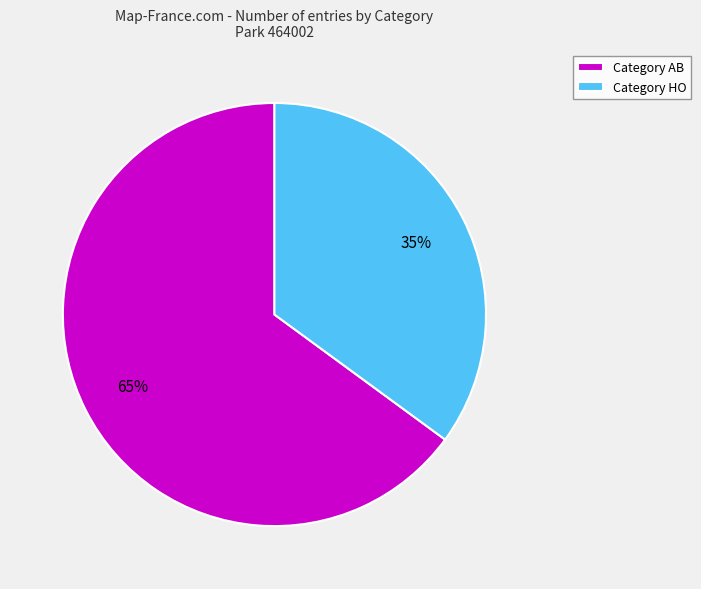

To the nearest percent, what percentage of the pie is Category HO?

35%